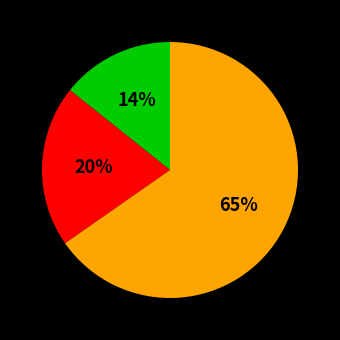

Is there any slice that represents more than half of the pie?

Yes